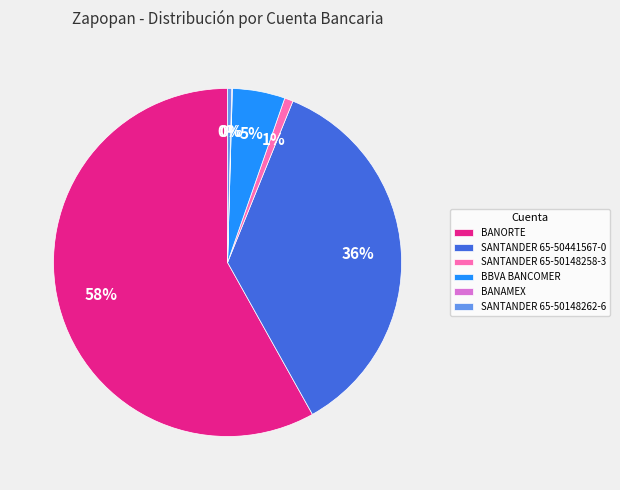

Combined, do SANTANDER 65-50441567-0 and SANTANDER 65-50148258-3 account for over 50%?

No